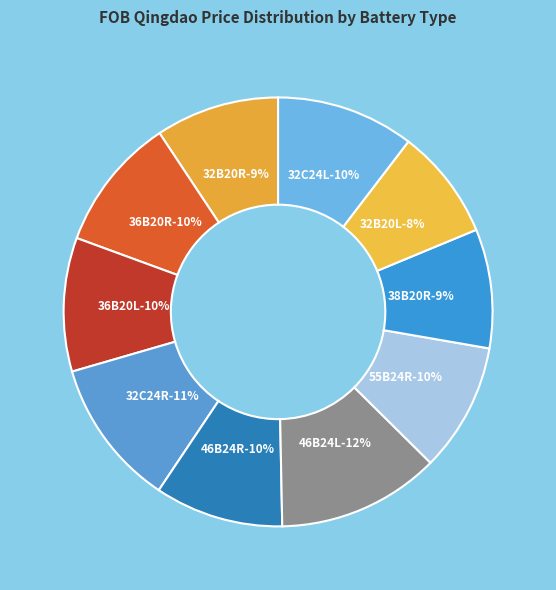

To the nearest percent, what is the difference between the largest and smallest slice percentages?

4%